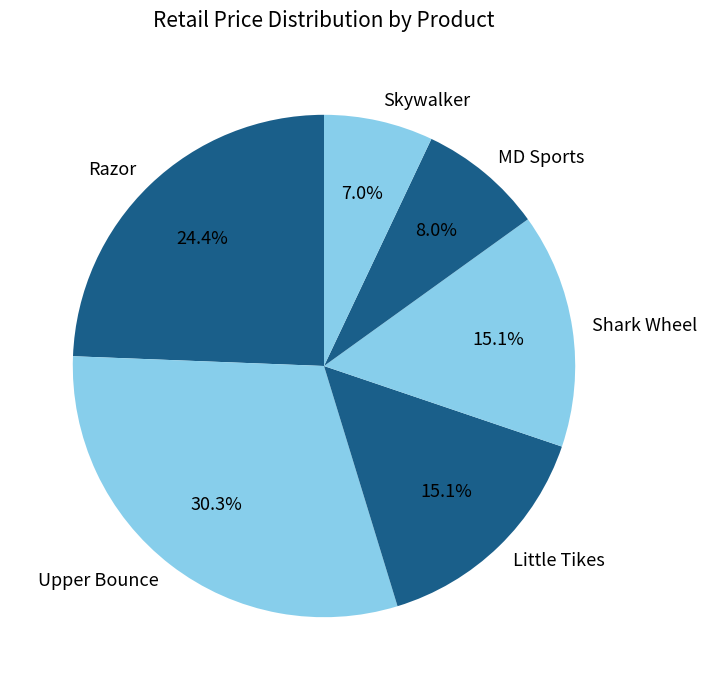

Which slice is the largest?

Upper Bounce